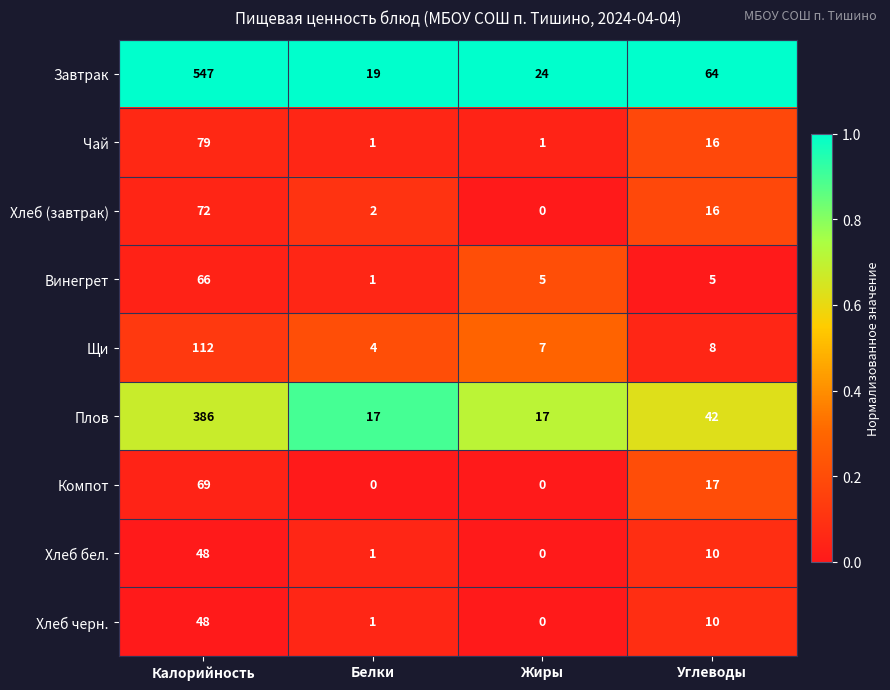

Which series has the largest total across all categories?

Завтрак